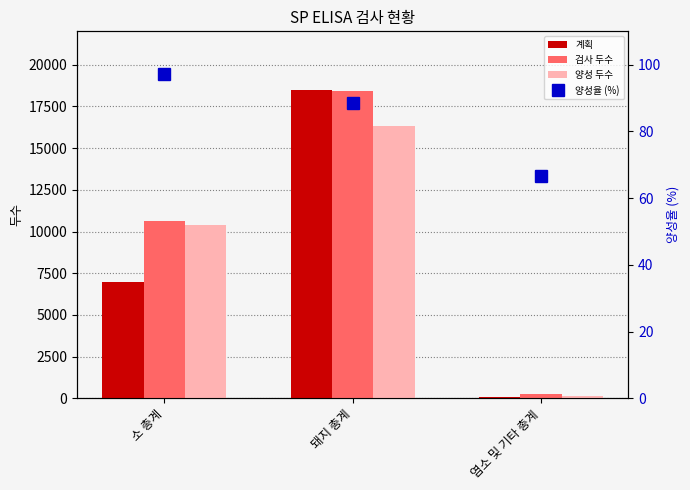

What is the approximate value of 양성율 (%) at 소 총계?

97.3